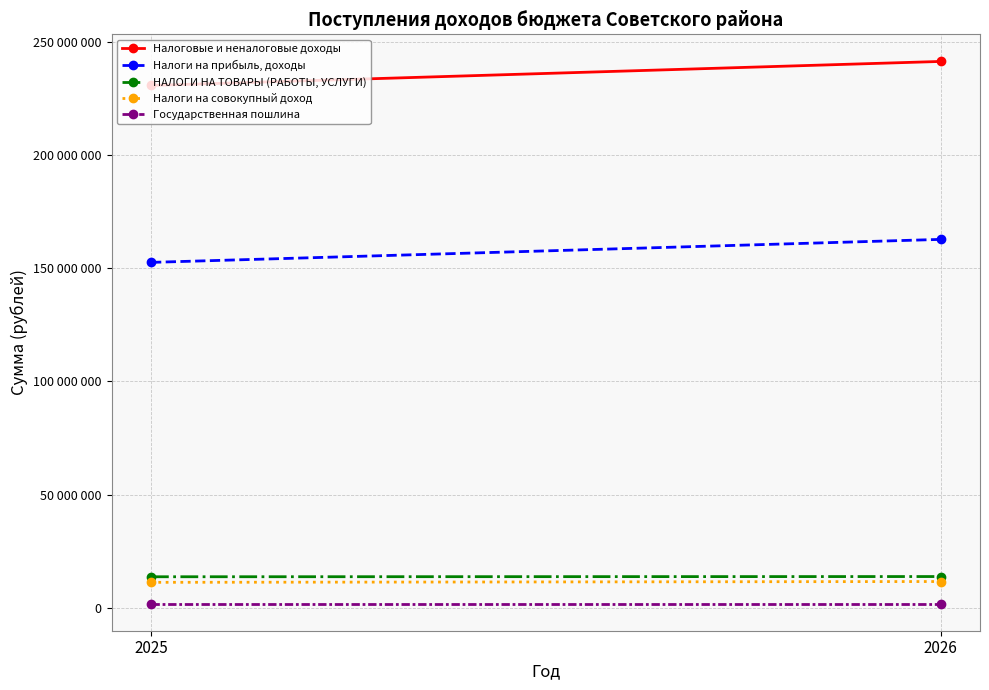

The value of Государственная пошлина at 2026 is 874437. True or false?

False